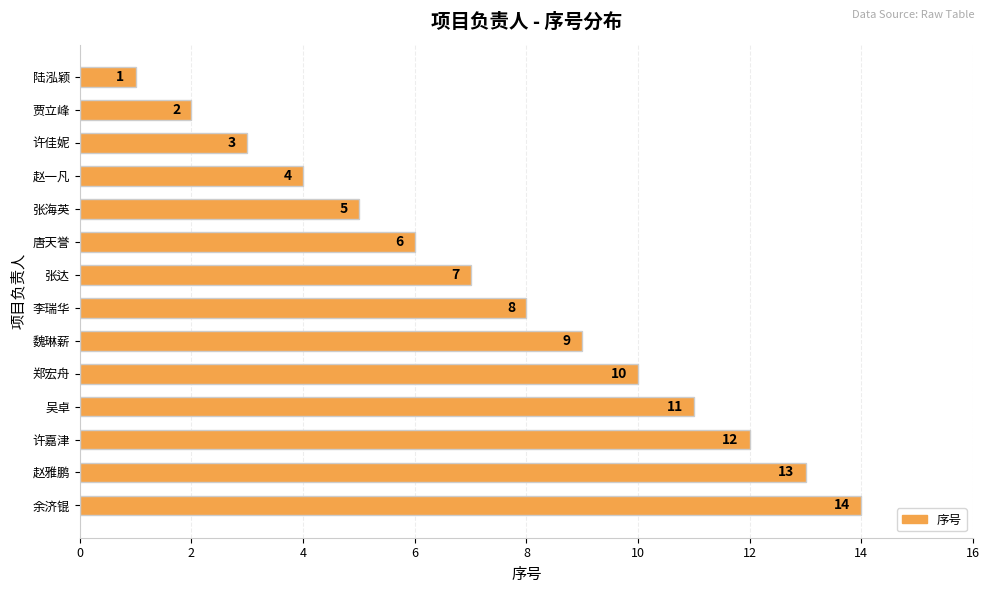

Rank the categories by value from lowest to highest.

陆泓颖, 贾立峰, 许佳妮, 赵一凡, 张海英, 唐天誉, 张达, 李瑞华, 魏琳薪, 郑宏舟, 吴卓, 许嘉津, 赵雅鹏, 余济锟